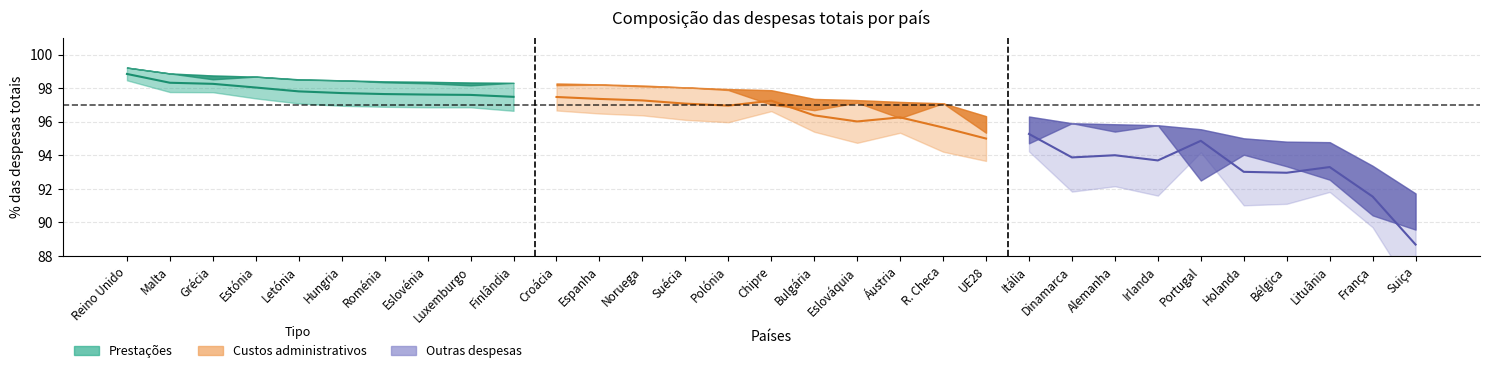

What is the difference between the Custos administrativos values at 23 and 25?

2.3